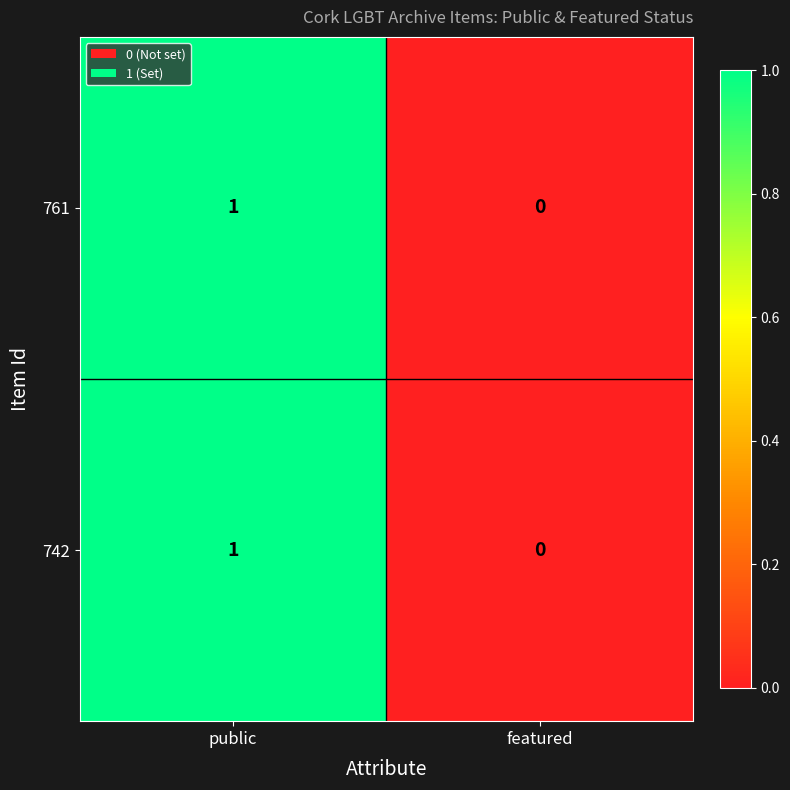

Is the value of 761 at featured greater than the value of 742 at public?

No